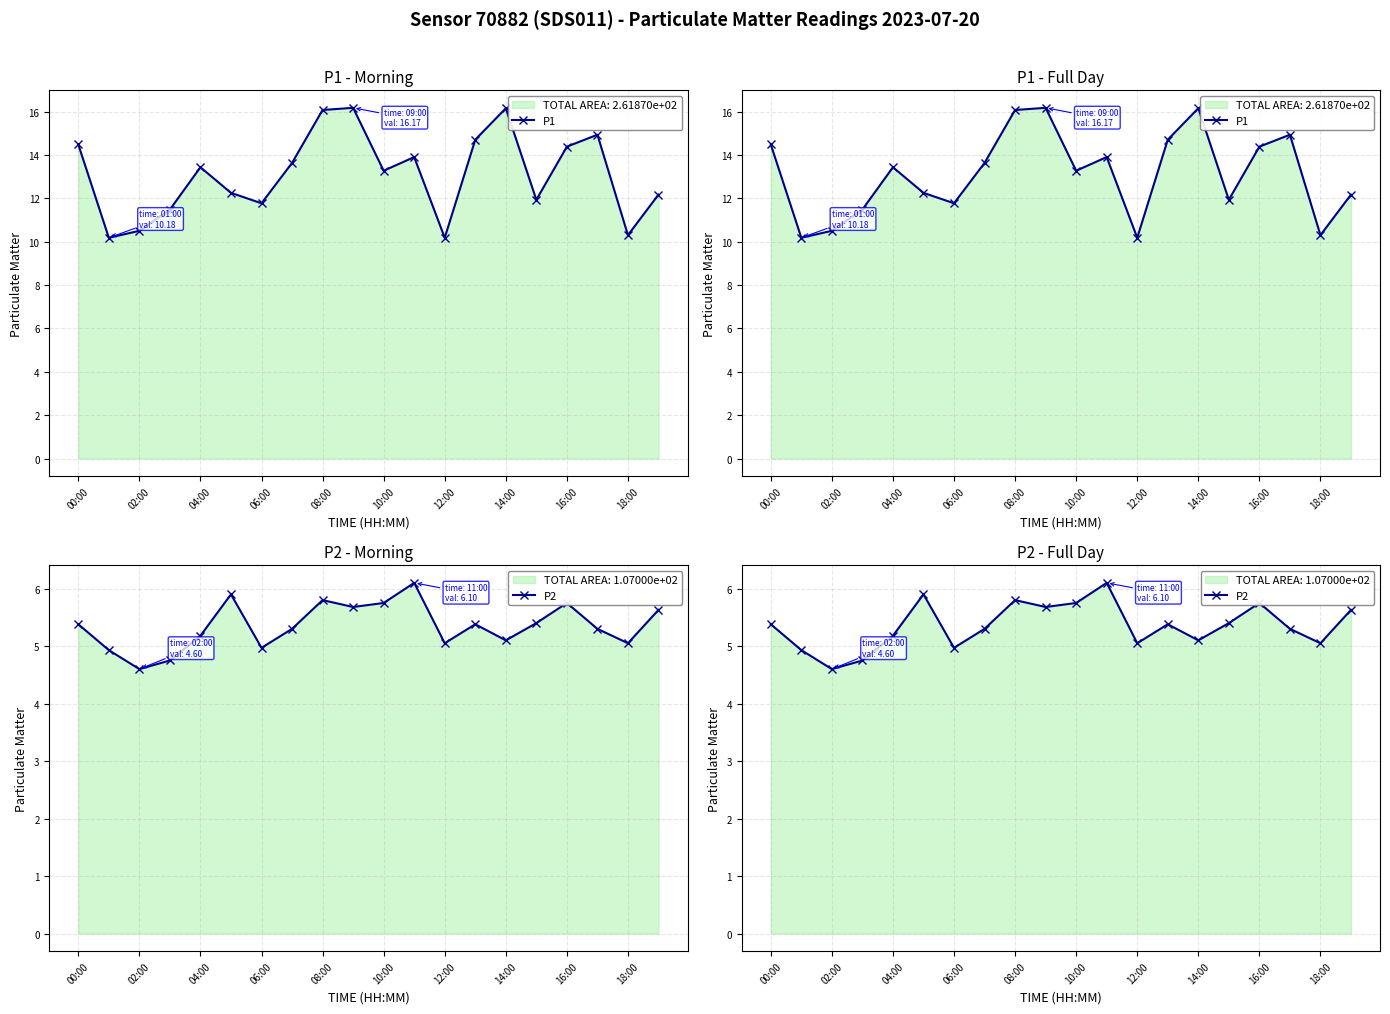

Which series has the widest spread of values?

P1